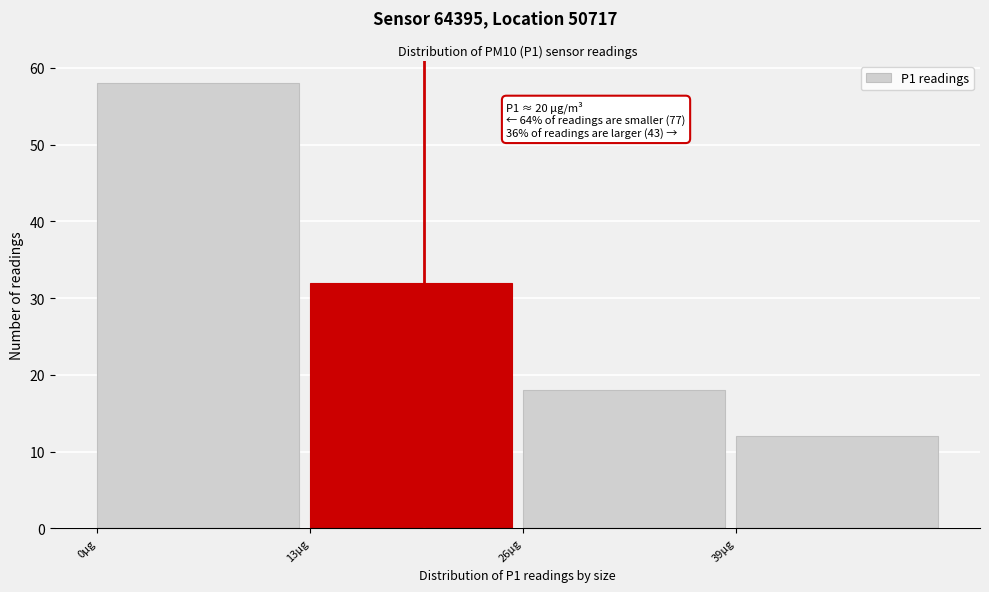

Over which range of the x-axis is the bar tallest?

0 to 13